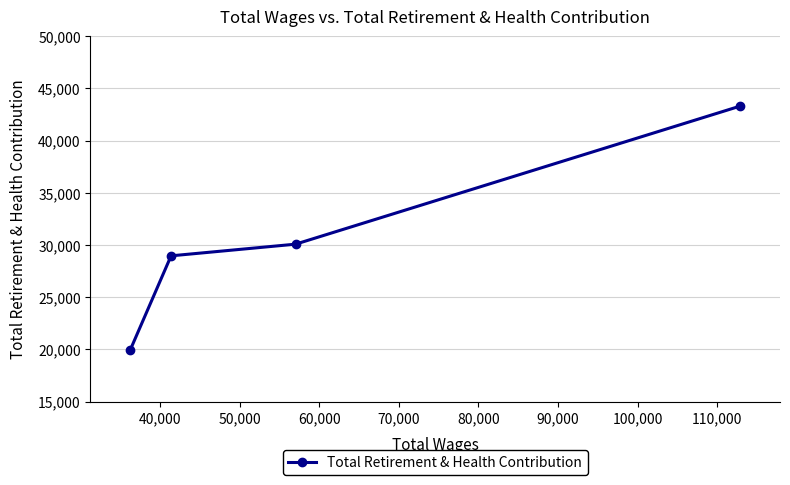

What is the difference between the maximum and minimum values?

23364